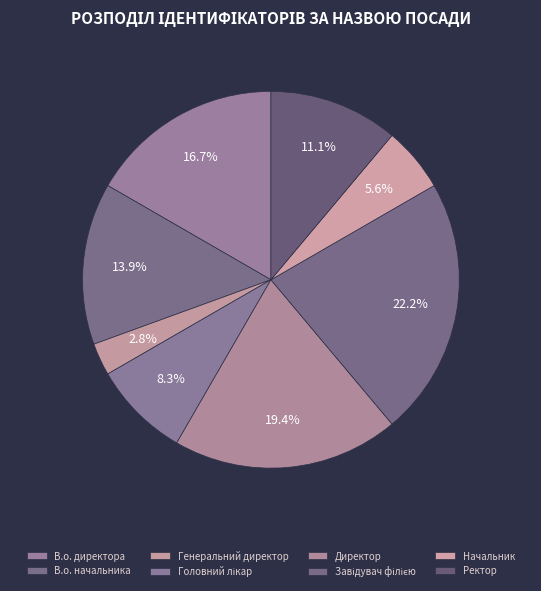

Count the number of slices in the pie.

8